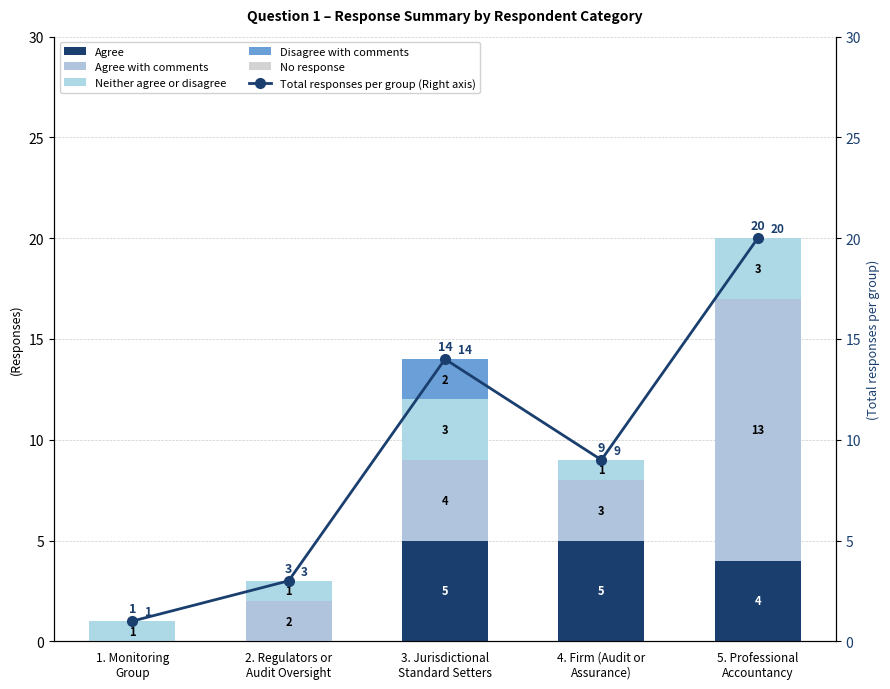

Are the bars horizontal?

No